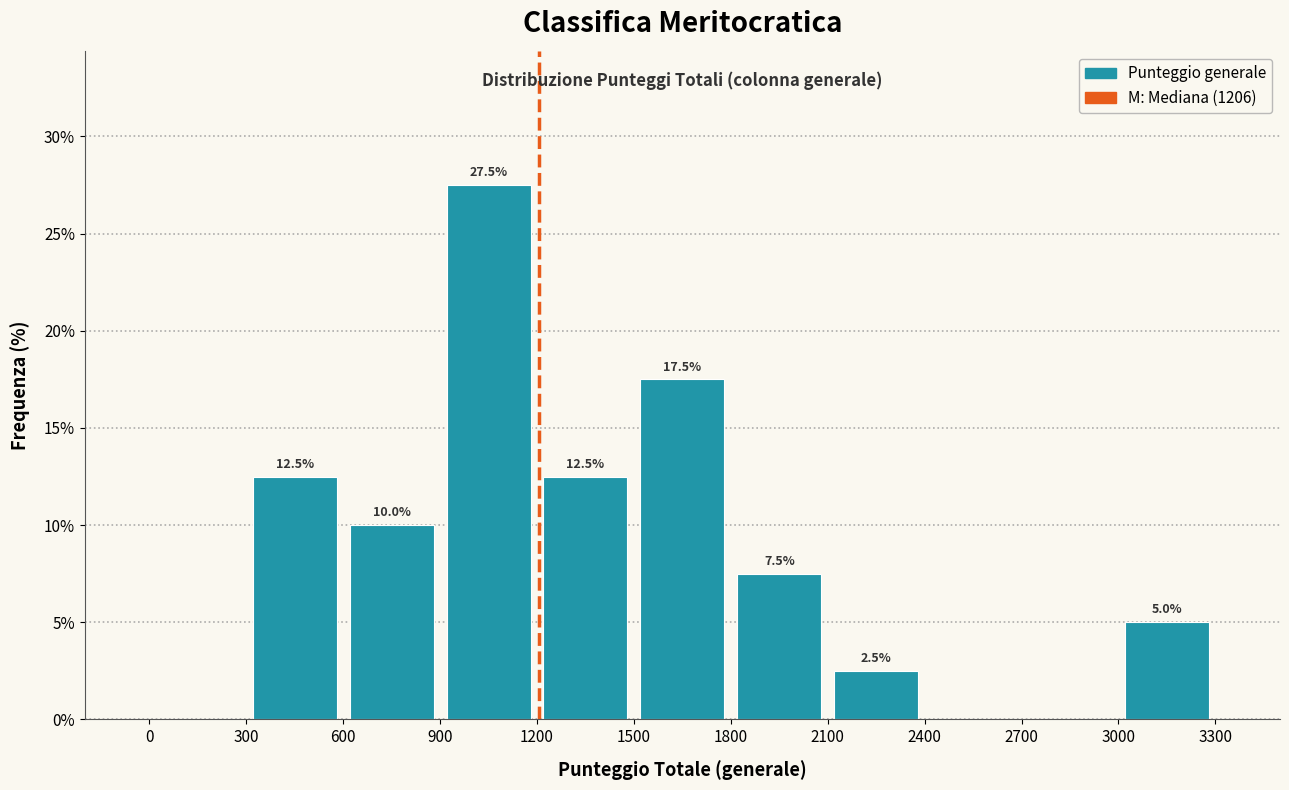

Over which range of the x-axis is the bar tallest?

900 to 1200